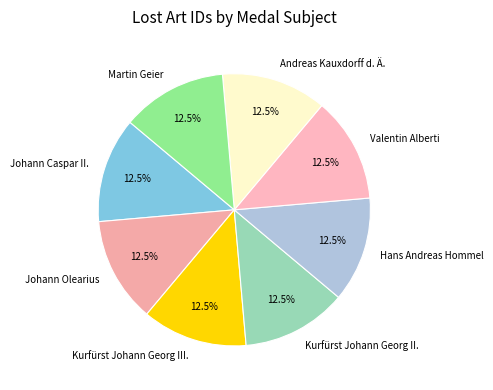

Approximately how many times larger is the value at Valentin Alberti compared to Hans Andreas Hommel?

1.0